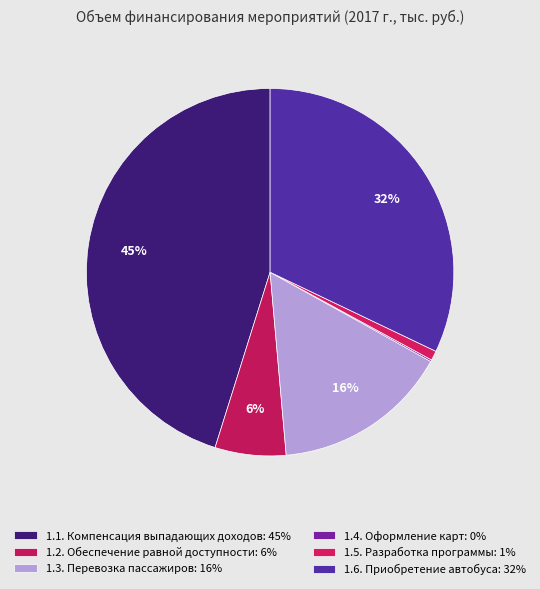

How many segments does this pie chart have?

6